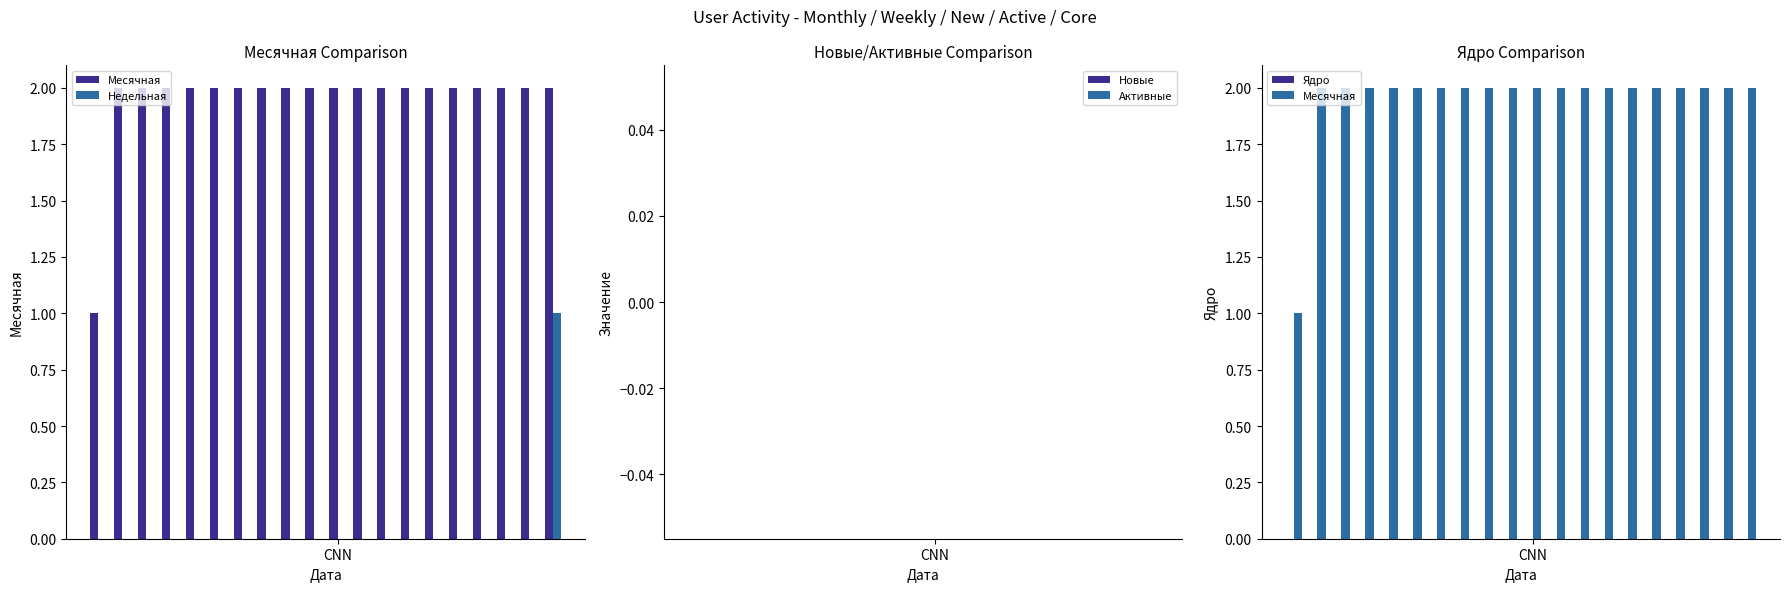

At which label is Недельная closest to 0?

CNN